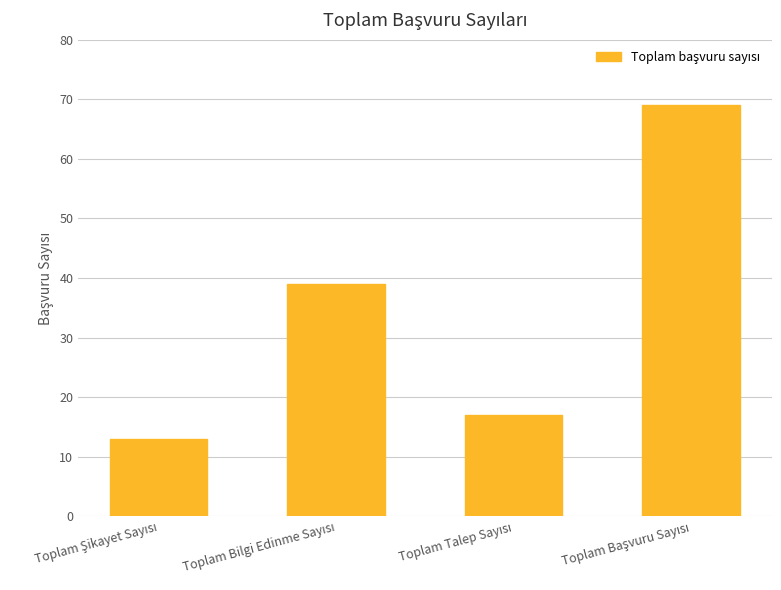

What is the greatest value displayed?

69